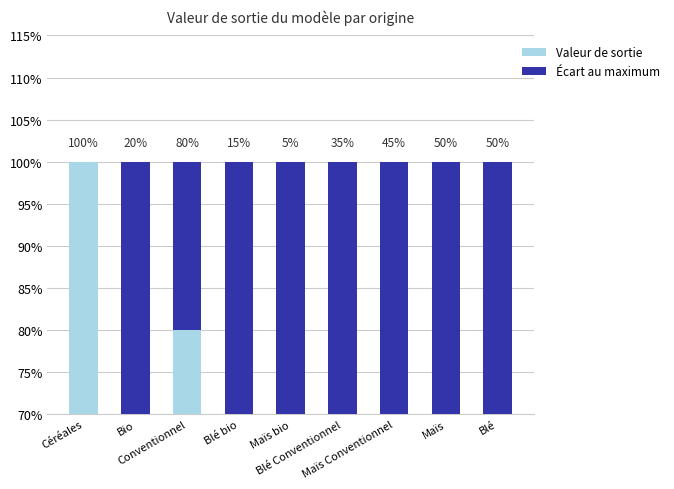

True or false: Écart au maximum has a value of 20 at Conventionnel.

True